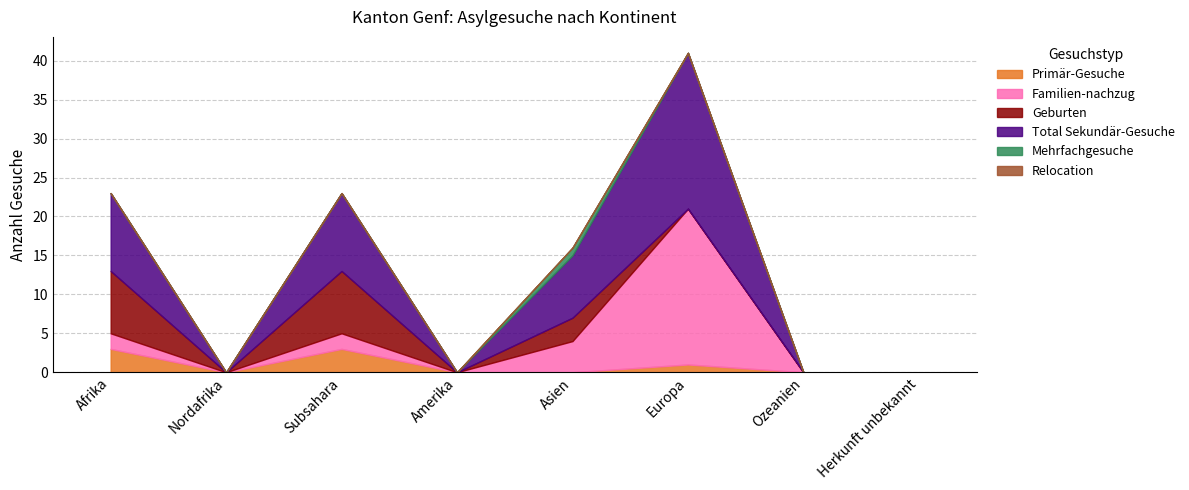

Reading left to right, list all the values displayed in this chart.

Primär-Gesuche: Afrika=3	Nordafrika=0	Subsahara=3	Amerika=0	Asien=0	Europa=1	Ozeanien=0	Herkunft unbekannt=0
Familien-nachzug: Afrika=2	Nordafrika=0	Subsahara=2	Amerika=0	Asien=4	Europa=20	Ozeanien=0	Herkunft unbekannt=0
Geburten: Afrika=8	Nordafrika=0	Subsahara=8	Amerika=0	Asien=3	Europa=0	Ozeanien=0	Herkunft unbekannt=0
Total Sekundär-Gesuche: Afrika=10	Nordafrika=0	Subsahara=10	Amerika=0	Asien=8	Europa=20	Ozeanien=0	Herkunft unbekannt=0
Mehrfachgesuche: Afrika=0	Nordafrika=0	Subsahara=0	Amerika=0	Asien=1	Europa=0	Ozeanien=0	Herkunft unbekannt=0
Relocation: Afrika=0	Nordafrika=0	Subsahara=0	Amerika=0	Asien=0	Europa=0	Ozeanien=0	Herkunft unbekannt=0